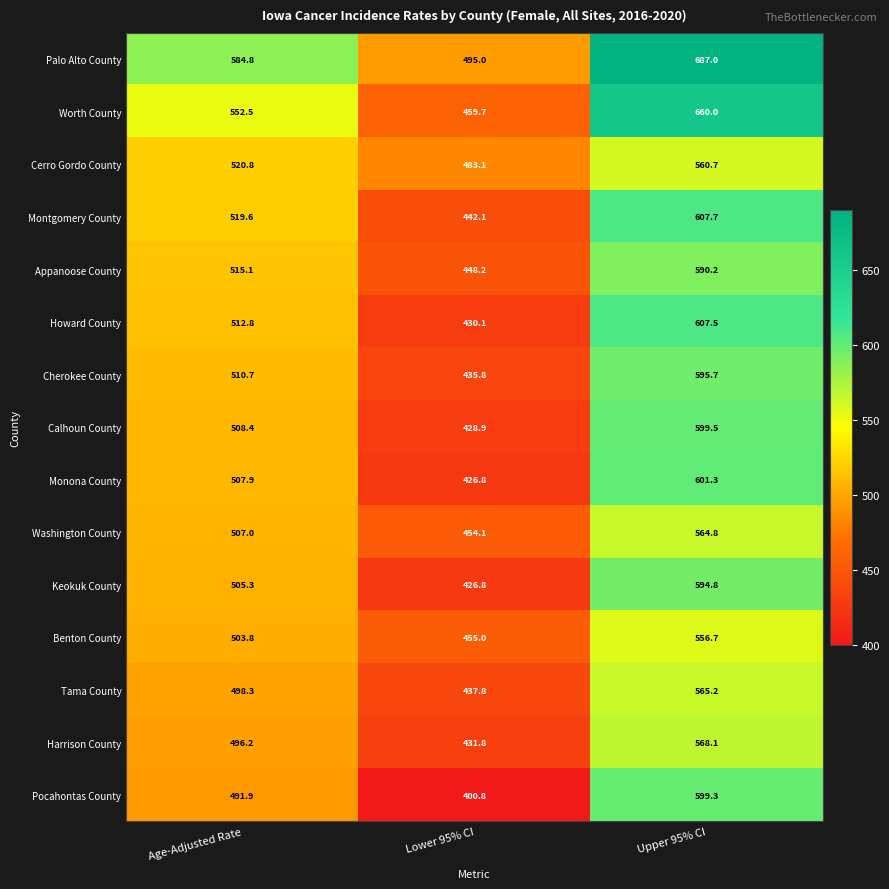

Which label corresponds to the largest value in the chart?

Upper 95% CI